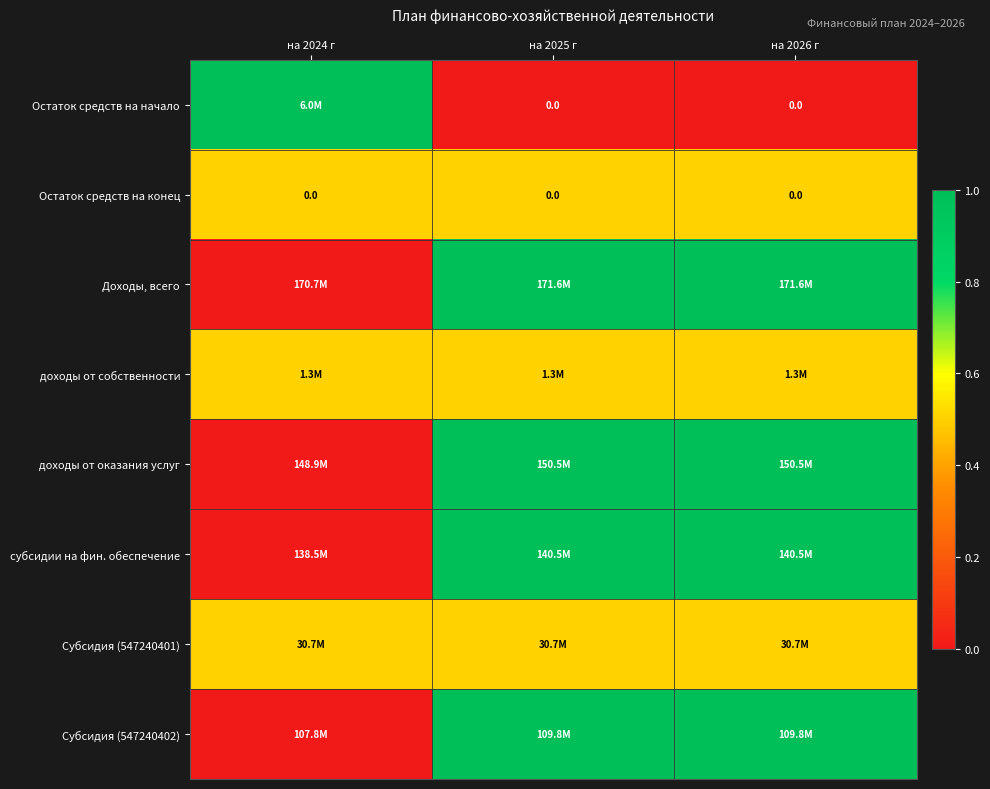

The Остаток средств на конец series shows 0.0 at на 2024 г. True or false?

True